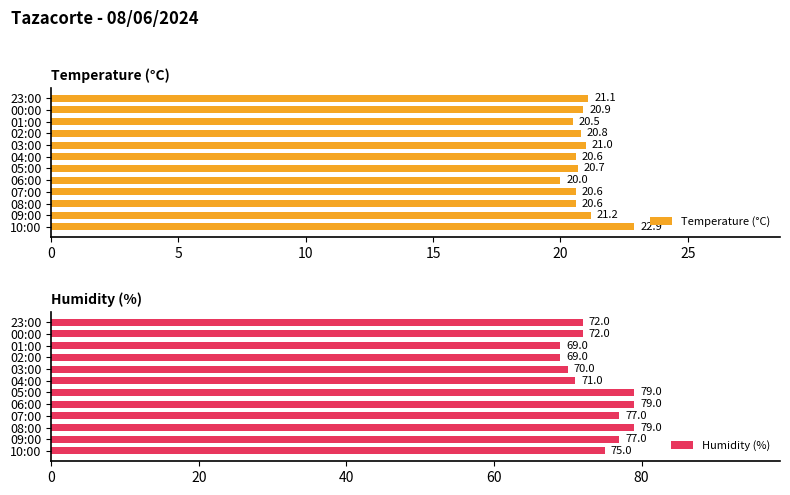

What value does the Temperature (°C) series have at 06:00?

20.0